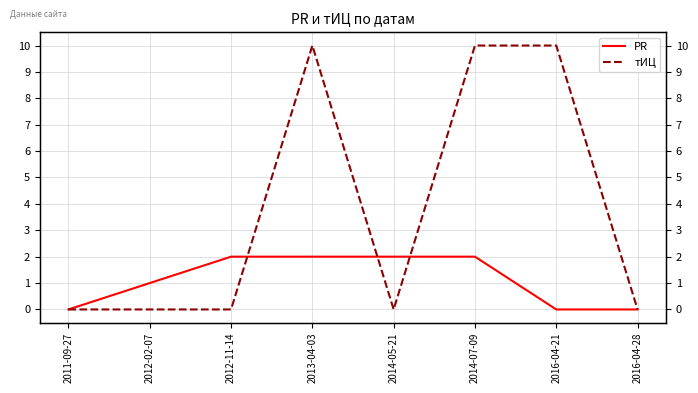

Where is тИЦ nearest to the value 5?

2011-09-27